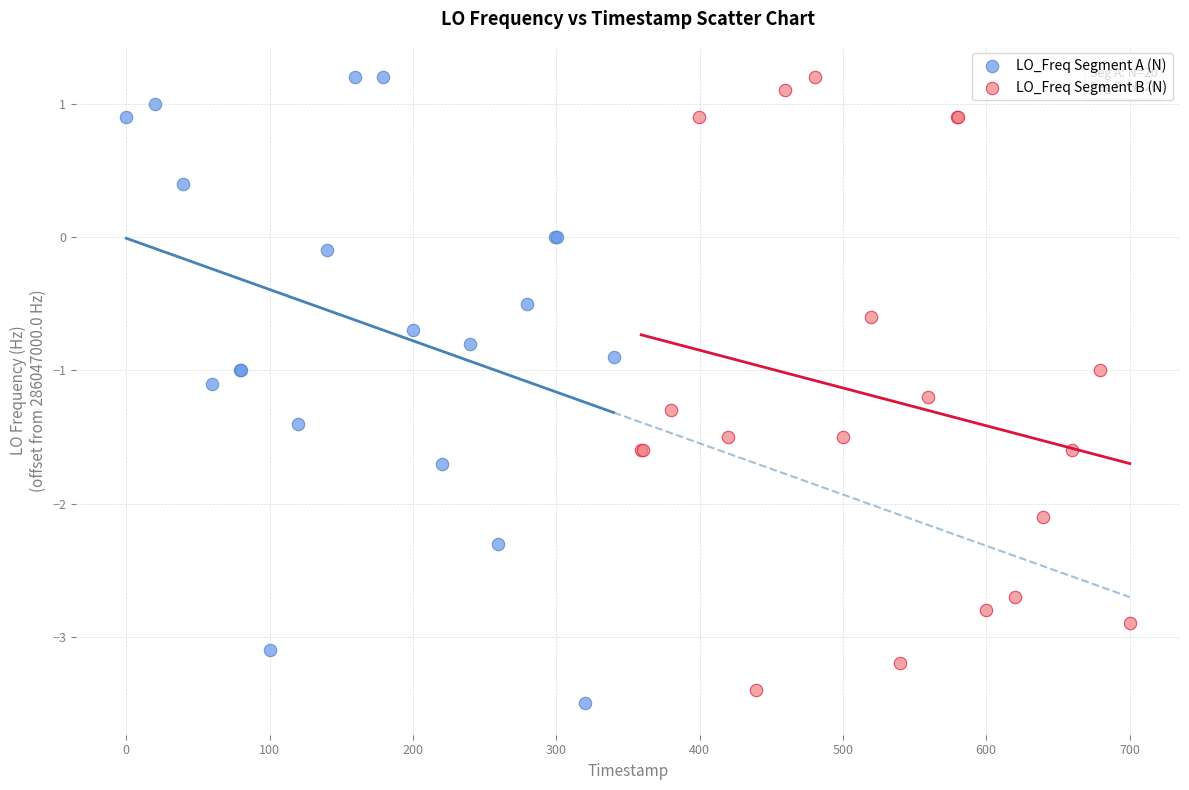

What are all the series names shown in the legend?

LO_Freq Segment A (N), LO_Freq Segment B (N)